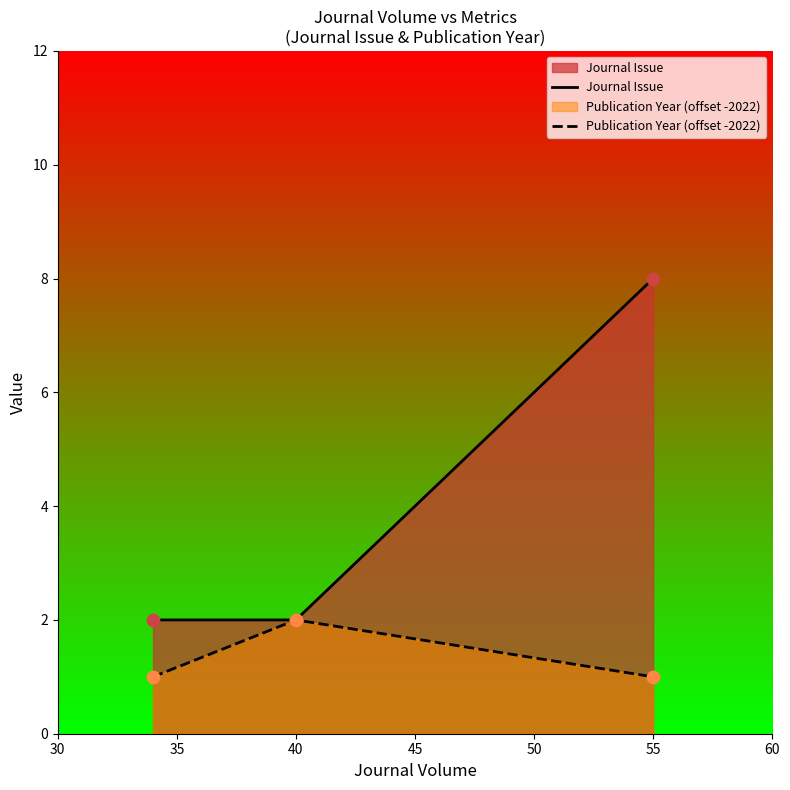

At how many categories does at least one series exceed 4?

1